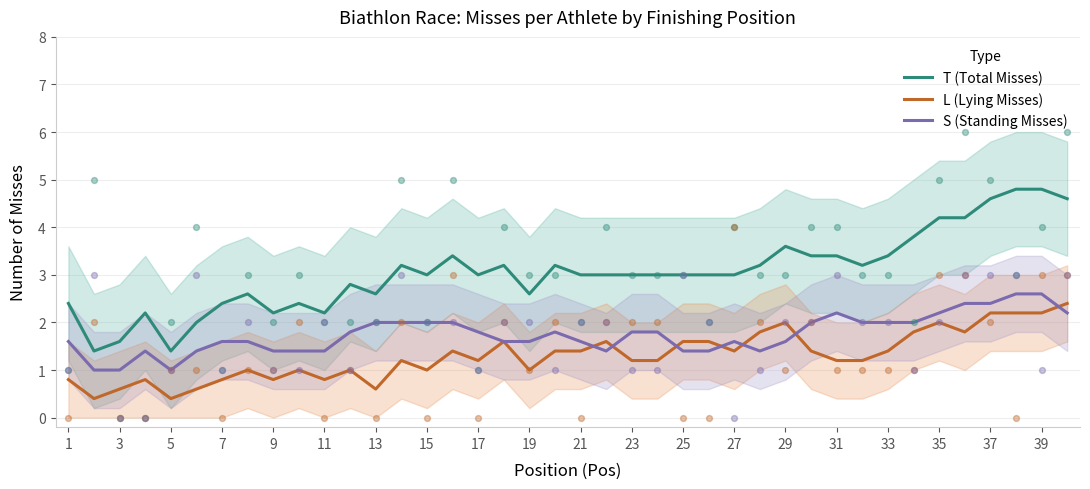

Is the value of S (Standing Misses) at 13 greater than the value of T (Total Misses) at 39?

No